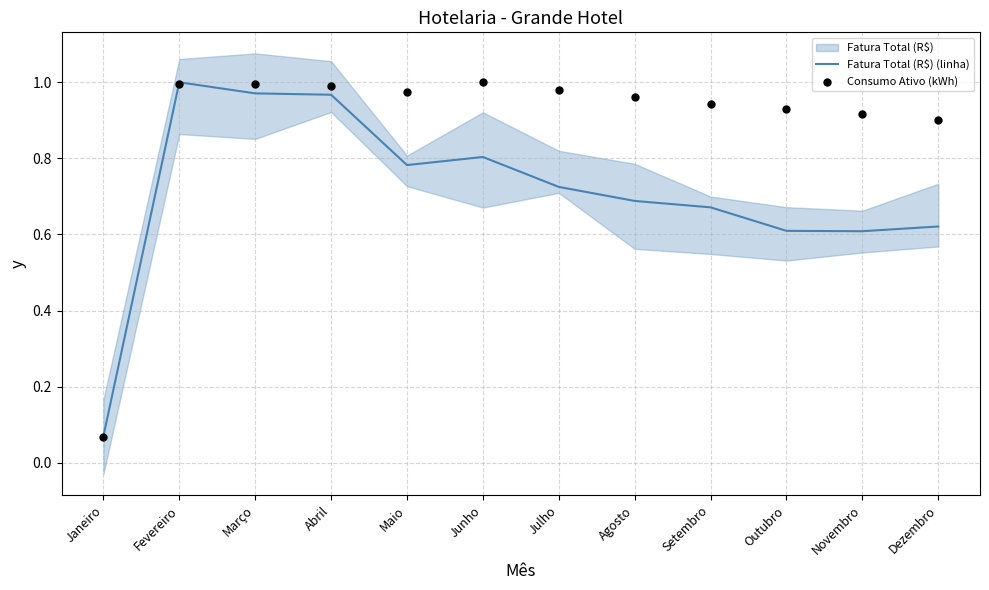

What is the total value across all series at Outubro?

1.5